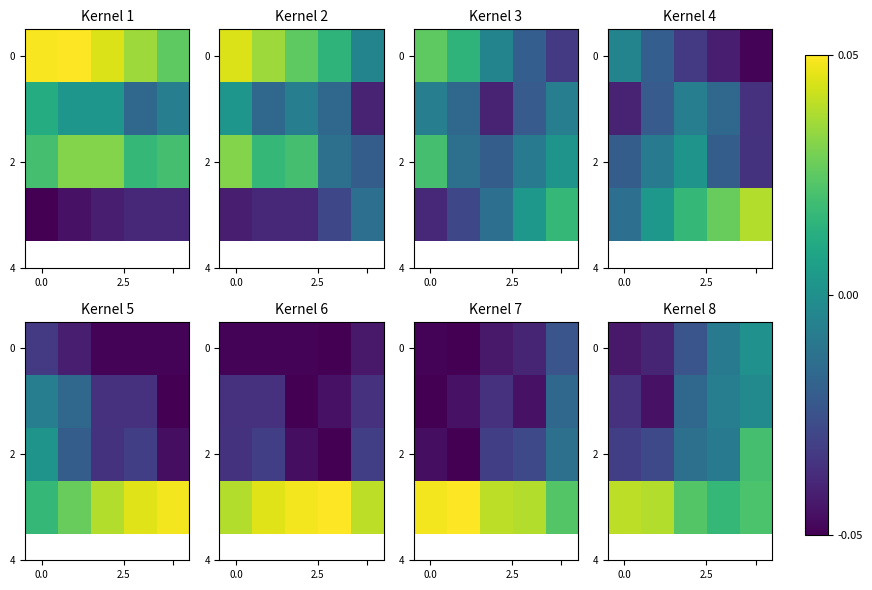

How many series are shown in this chart?

4